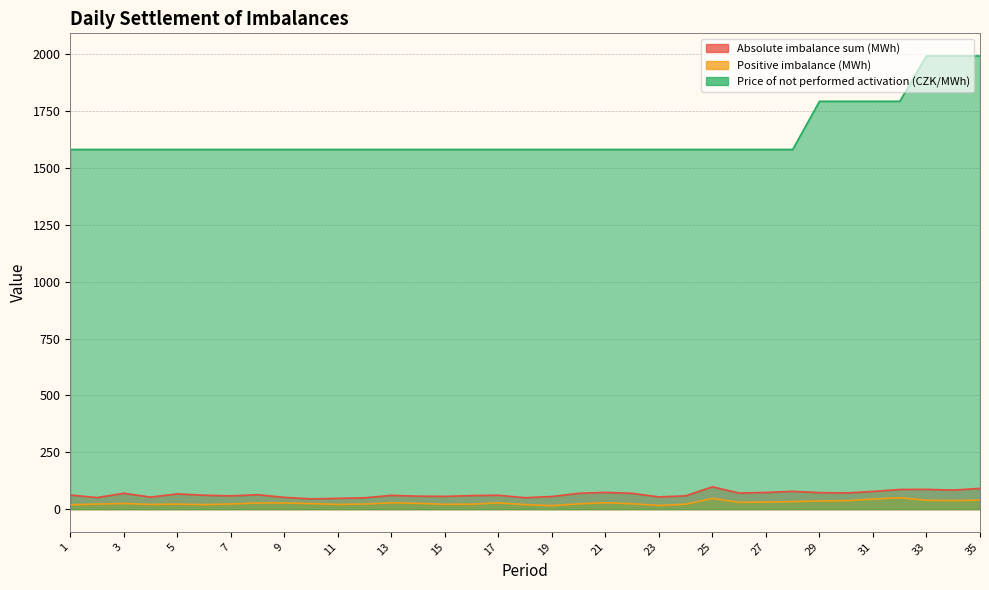

Which series has the largest total across all categories?

Price of not performed activation (CZK/MWh)